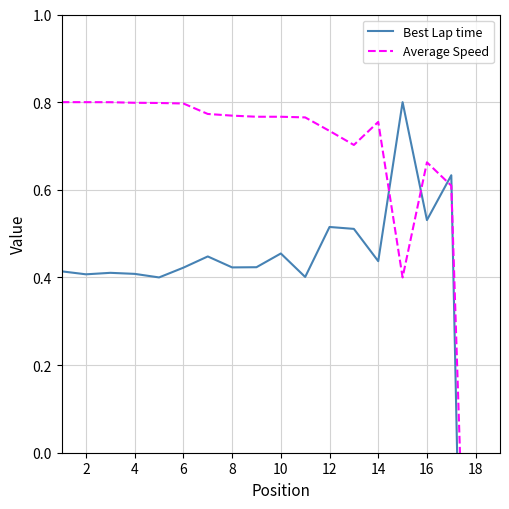

In Best Lap time, how many points are higher than both neighbors (excluding endpoints)?

6